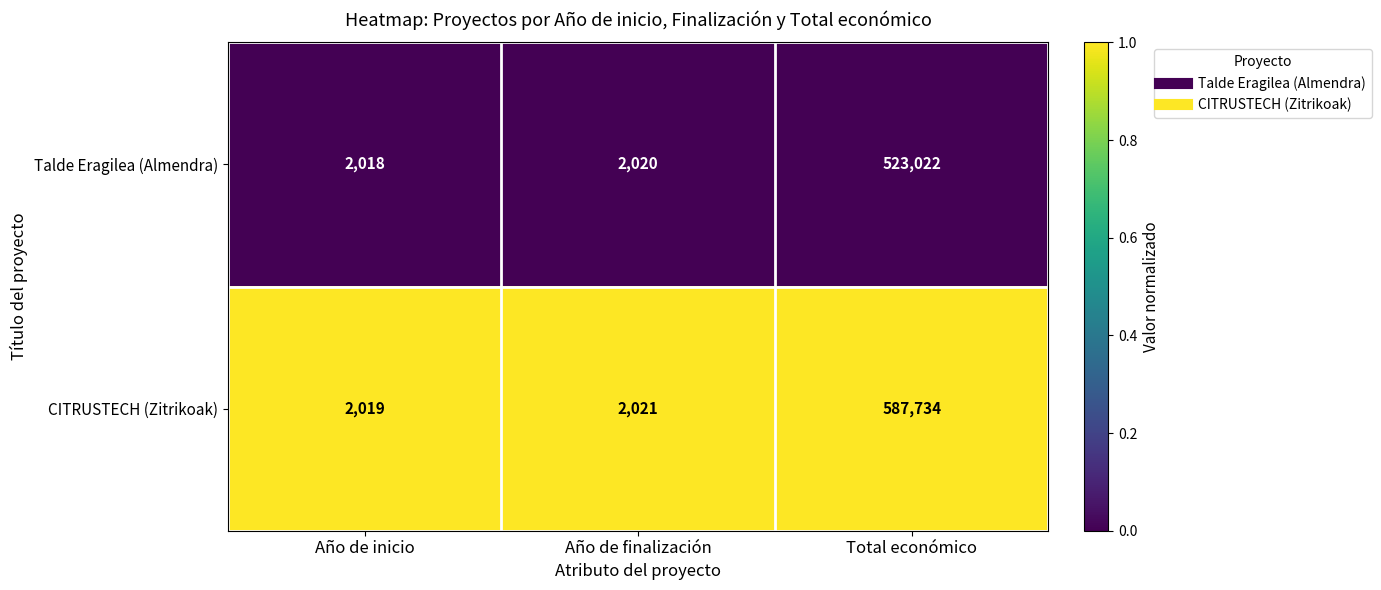

What is the total value across all series at Año de finalización?

4041